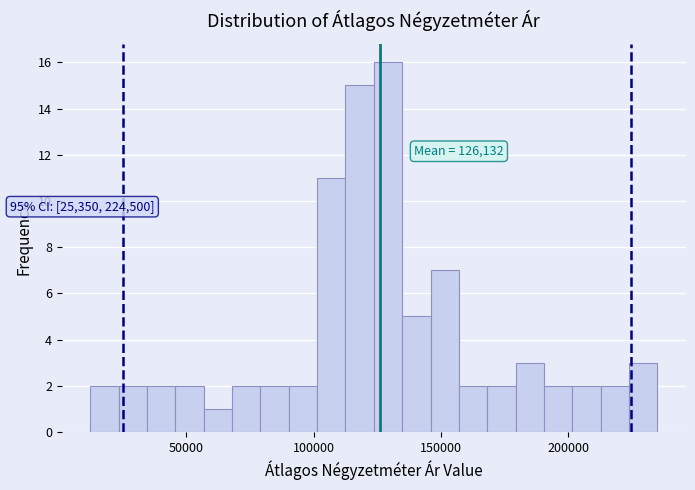

Read against the x-axis, roughly where is the centre of the tallest bar?

130000